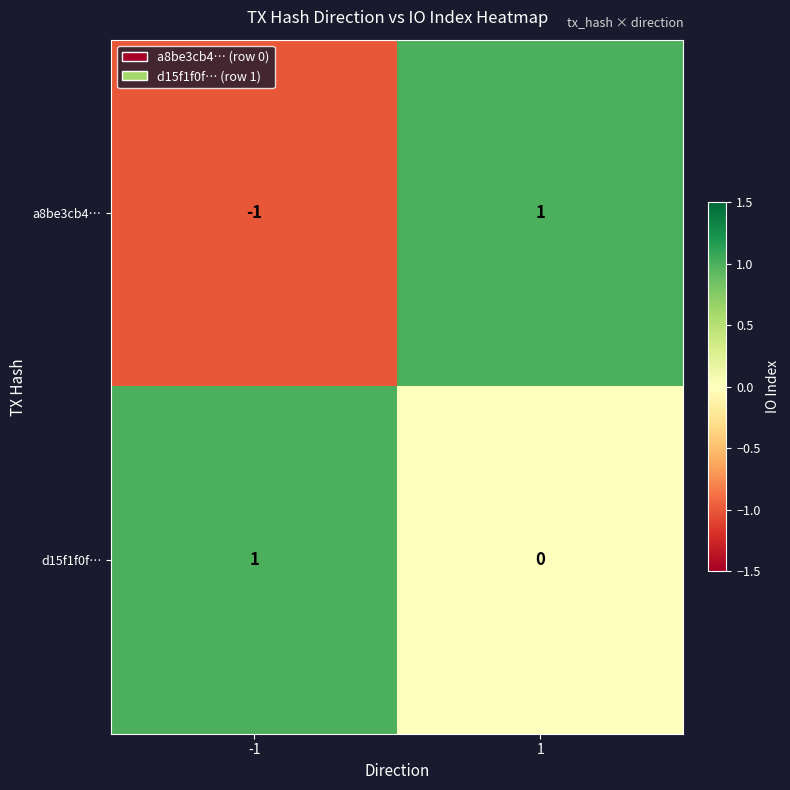

Is it true that a8be3cb4… equals 1 at 1?

True